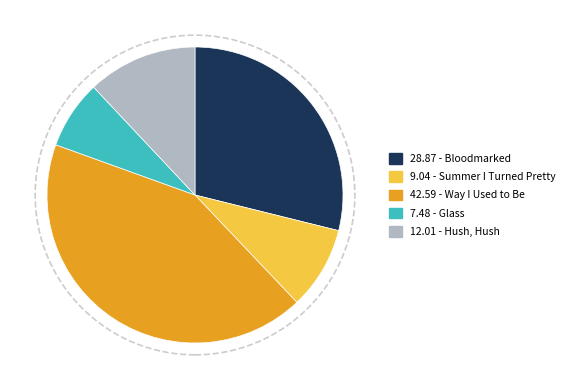

Is there a majority slice in this chart?

No